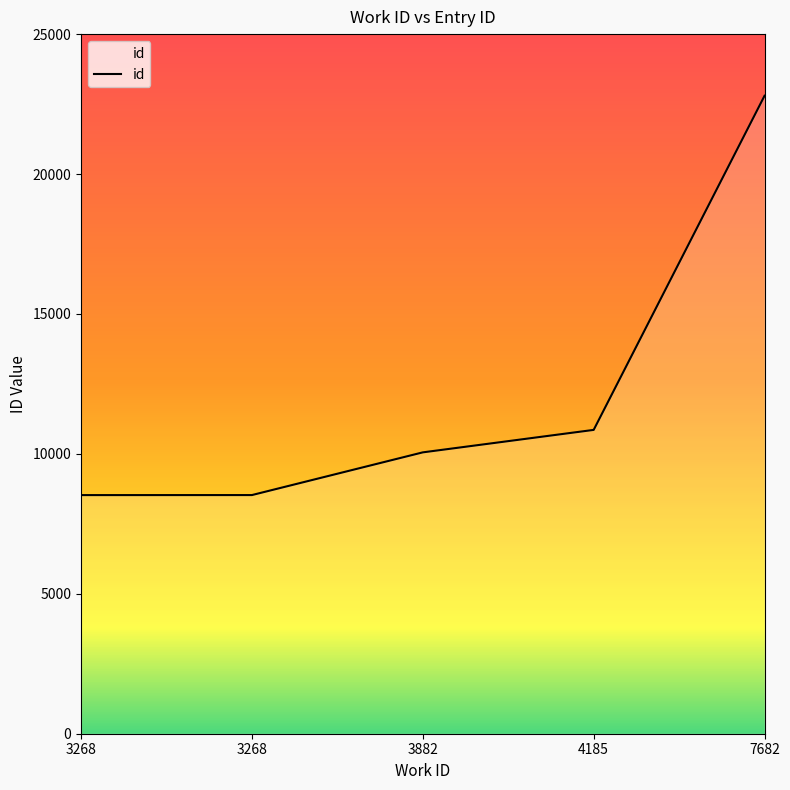

How many lines are shown in the chart?

1